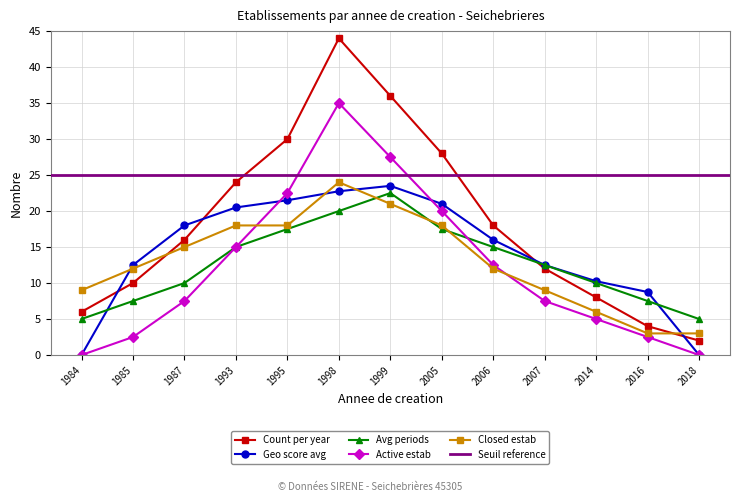

Reading right to left, extract all data points from this chart.

Count per year: 2.0	4.0	8.0	12.0	18.0	28.0	36.0	44.0	30.0	24.0	16.0	10.0	6.0
Geo score avg: 0.0	8.8	10.2	12.5	16.0	21.0	23.5	22.8	21.5	20.5	18.0	12.5	0.0
Avg periods: 5.0	7.5	10.0	12.5	15.0	17.5	22.5	20.0	17.5	15.0	10.0	7.5	5.0
Active estab: 0.0	2.5	5.0	7.5	12.5	20.0	27.5	35.0	22.5	15.0	7.5	2.5	0.0
Closed estab: 3.0	3.0	6.0	9.0	12.0	18.0	21.0	24.0	18.0	18.0	15.0	12.0	9.0